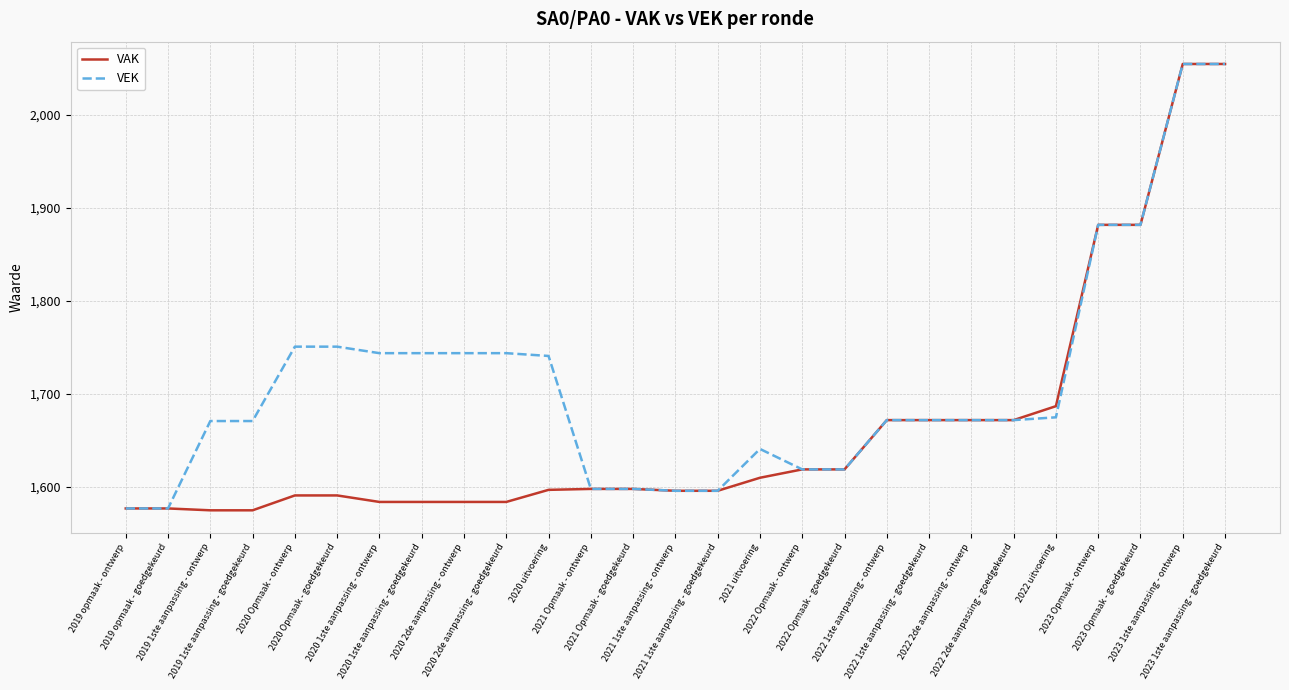

What is the lowest value of the VAK series?

1575